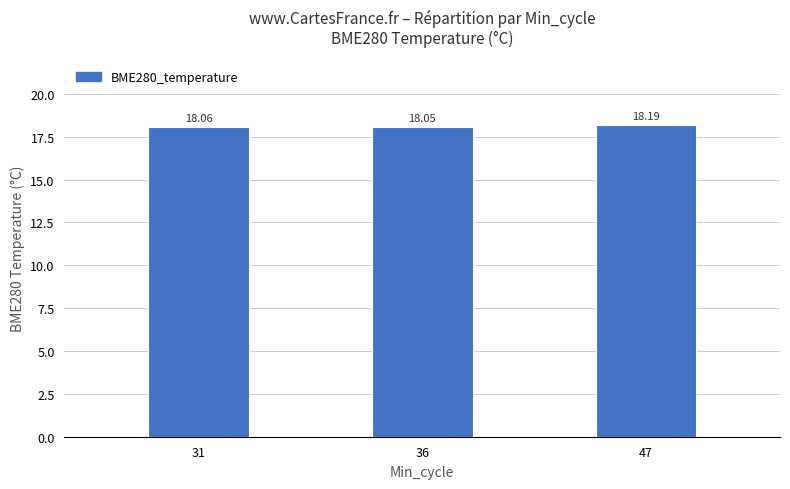

Which has a higher value, 47 or 36?

47